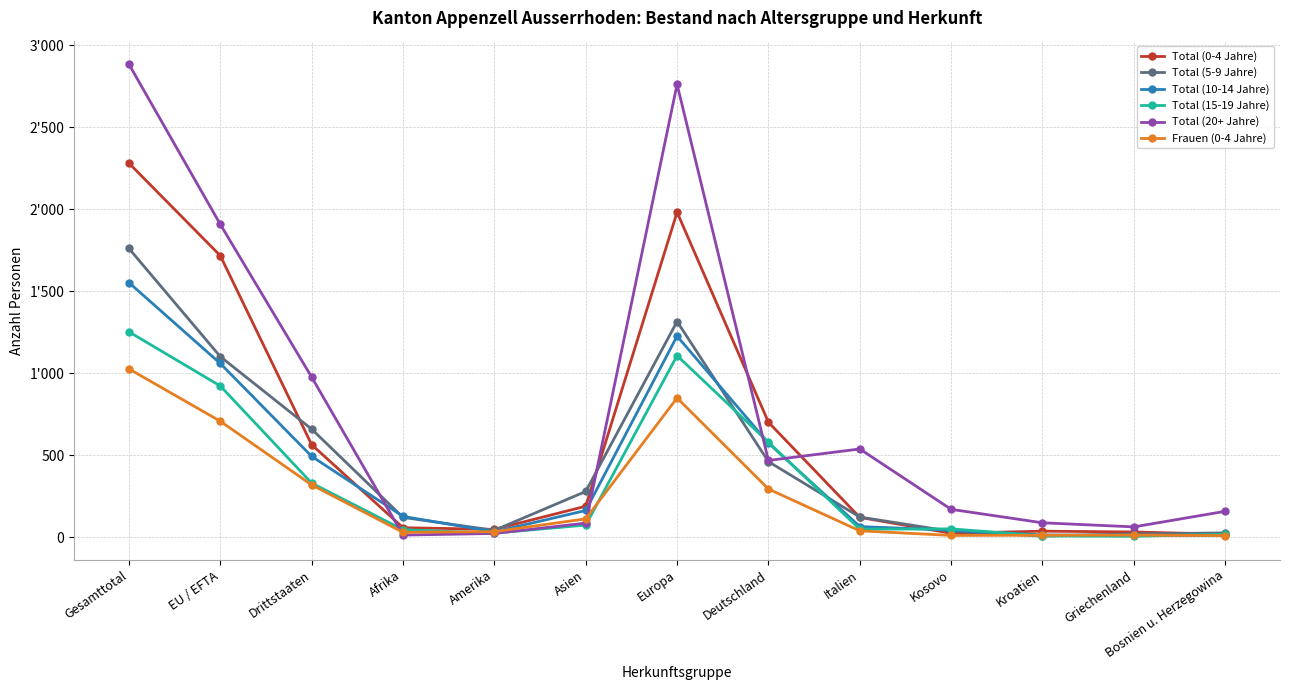

Reading left to right, transcribe all the data shown in this chart.

Total (0-4 Jahre): Gesamttotal=2280	EU / EFTA=1716	Drittstaaten=564	Afrika=58	Amerika=48	Asien=189	Europa=1981	Deutschland=701	Italien=121	Kosovo=24	Kroatien=37	Griechenland=32	Bosnien u. Herzegowina=18
Total (5-9 Jahre): Gesamttotal=1760	EU / EFTA=1101	Drittstaaten=659	Afrika=121	Amerika=42	Asien=279	Europa=1315	Deutschland=461	Italien=123	Kosovo=36	Kroatien=7	Griechenland=21	Bosnien u. Herzegowina=26
Total (10-14 Jahre): Gesamttotal=1552	EU / EFTA=1059	Drittstaaten=493	Afrika=127	Amerika=33	Asien=163	Europa=1226	Deutschland=574	Italien=65	Kosovo=43	Kroatien=14	Griechenland=11	Bosnien u. Herzegowina=11
Total (15-19 Jahre): Gesamttotal=1252	EU / EFTA=922	Drittstaaten=330	Afrika=46	Amerika=25	Asien=74	Europa=1107	Deutschland=579	Italien=49	Kosovo=51	Kroatien=8	Griechenland=6	Bosnien u. Herzegowina=18
Total (20+ Jahre): Gesamttotal=2883	EU / EFTA=1907	Drittstaaten=976	Afrika=13	Amerika=23	Asien=86	Europa=2761	Deutschland=468	Italien=538	Kosovo=170	Kroatien=88	Griechenland=63	Bosnien u. Herzegowina=158
Frauen (0-4 Jahre): Gesamttotal=1026	EU / EFTA=707	Drittstaaten=319	Afrika=30	Amerika=34	Asien=112	Europa=849	Deutschland=294	Italien=39	Kosovo=11	Kroatien=12	Griechenland=13	Bosnien u. Herzegowina=10